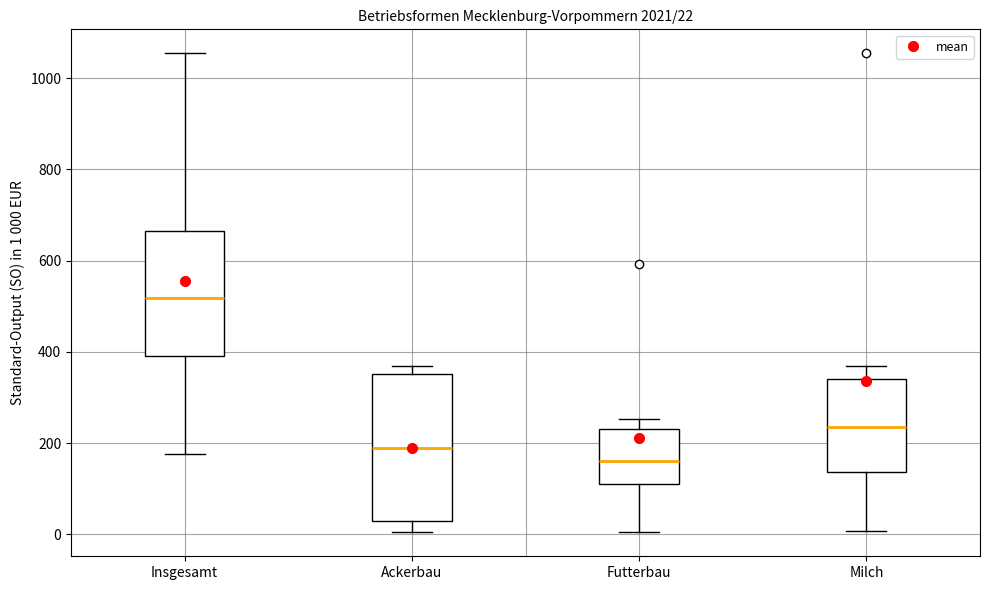

Which box's median line is the lowest?

Futterbau